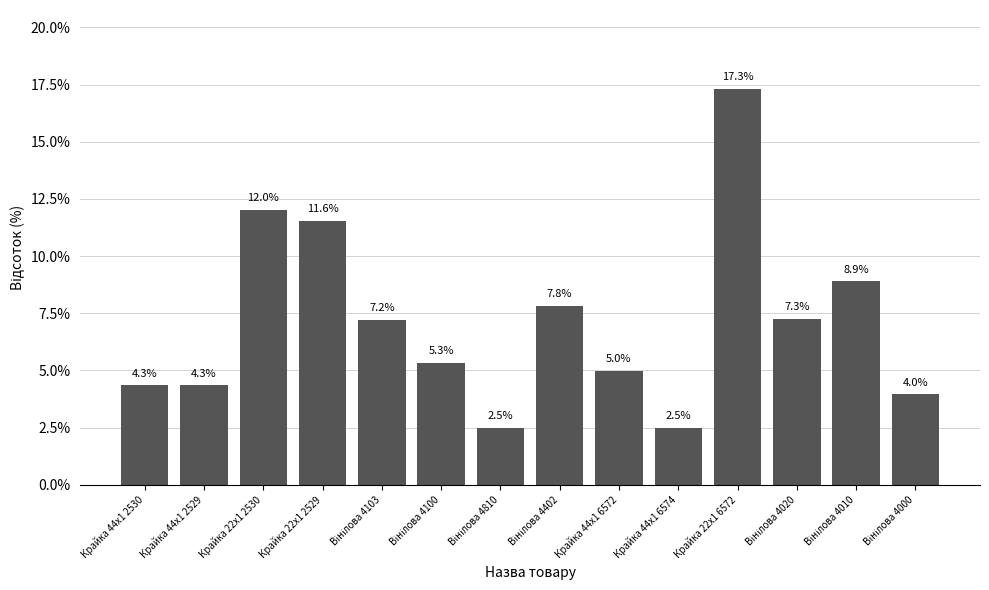

The chart shows a value of 17.3 at Крайка 22x1 6572. True or false?

True